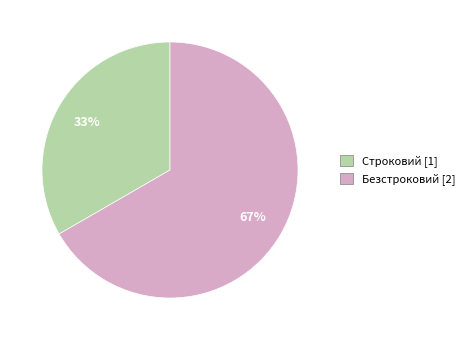

What percentage is the Безстроковий slice, to the nearest percent?

67%